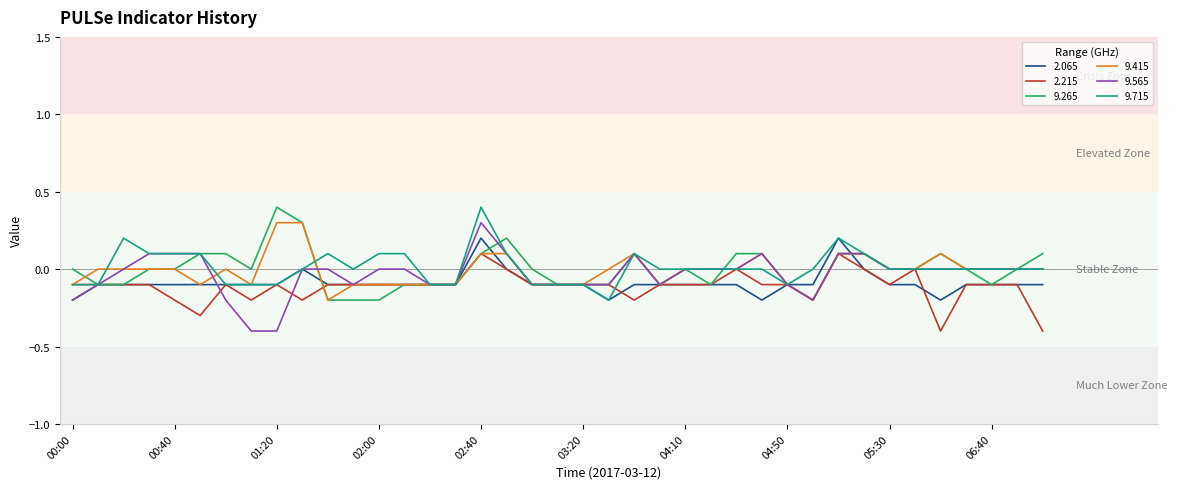

What is the label of the 17th point from the left?

02:40